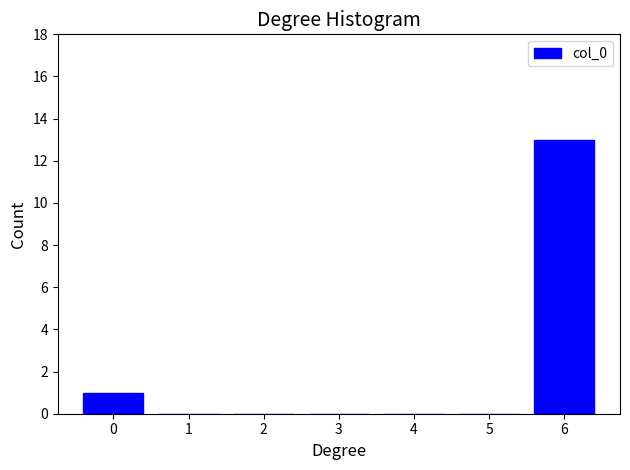

Reading left to right, extract all data points from this chart.

0=1	1=0	2=0	3=0	4=0	5=0	6=13